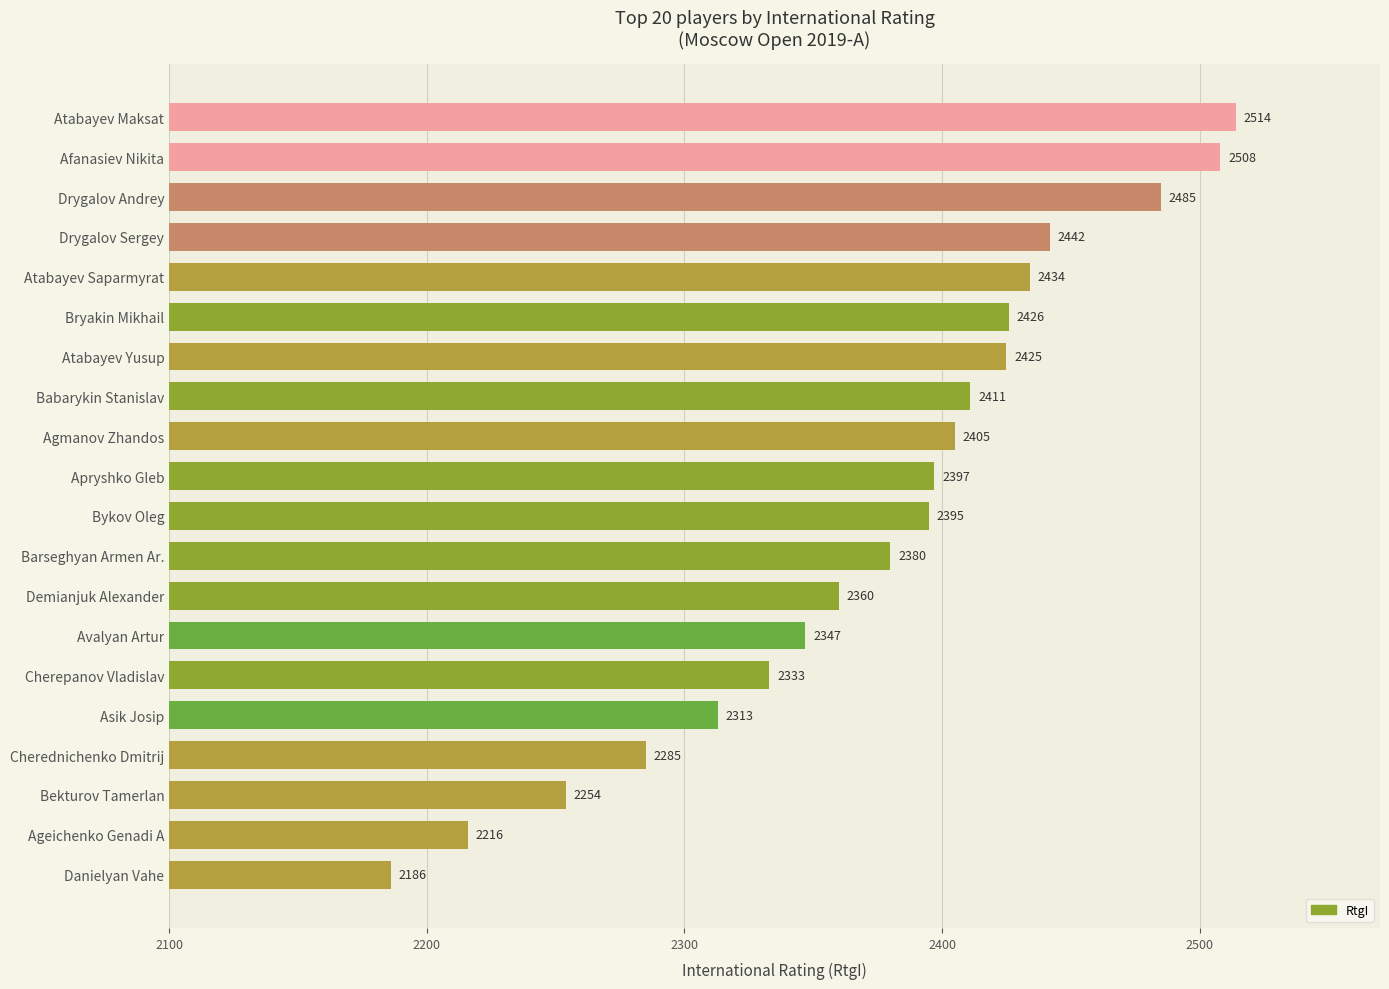

What is the average value?

2376